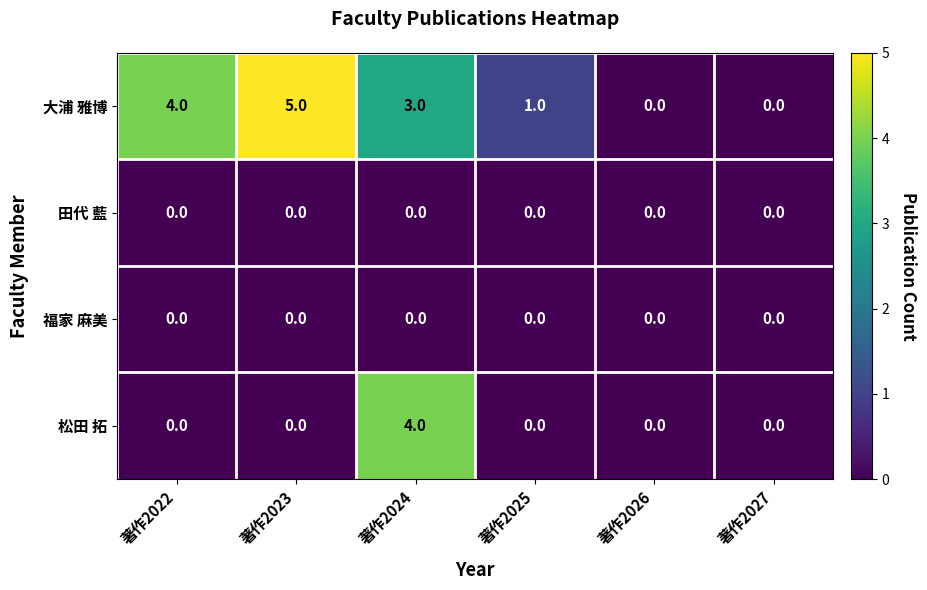

Count the 大浦 雅博 values in the range 0 to 4.

5